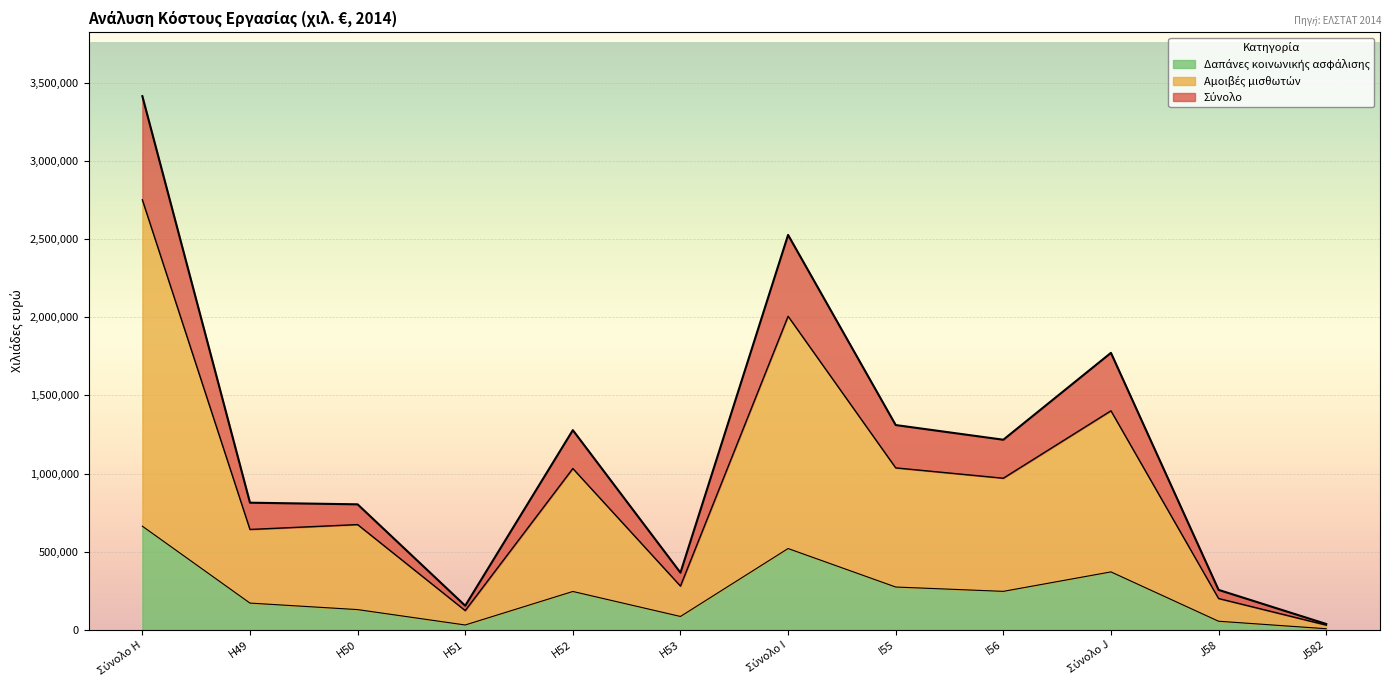

Which series changed the most between Σύνολο I and Σύνολο J?

Σύνολο